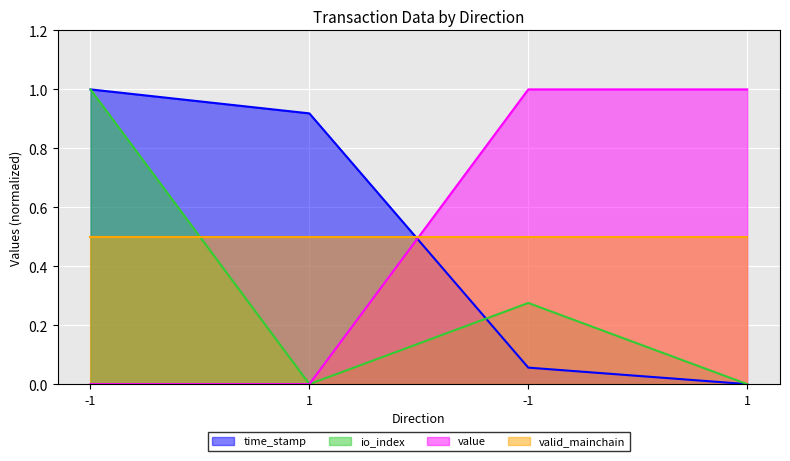

What is the sum of the time_stamp values at -1 and 1?

1.9